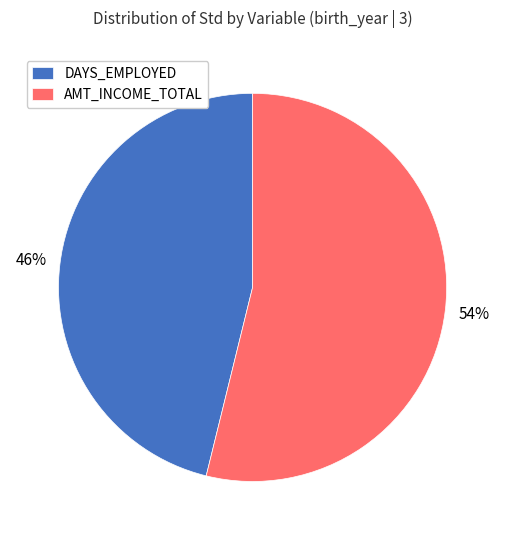

Rank the categories by value from highest to lowest.

AMT_INCOME_TOTAL, DAYS_EMPLOYED